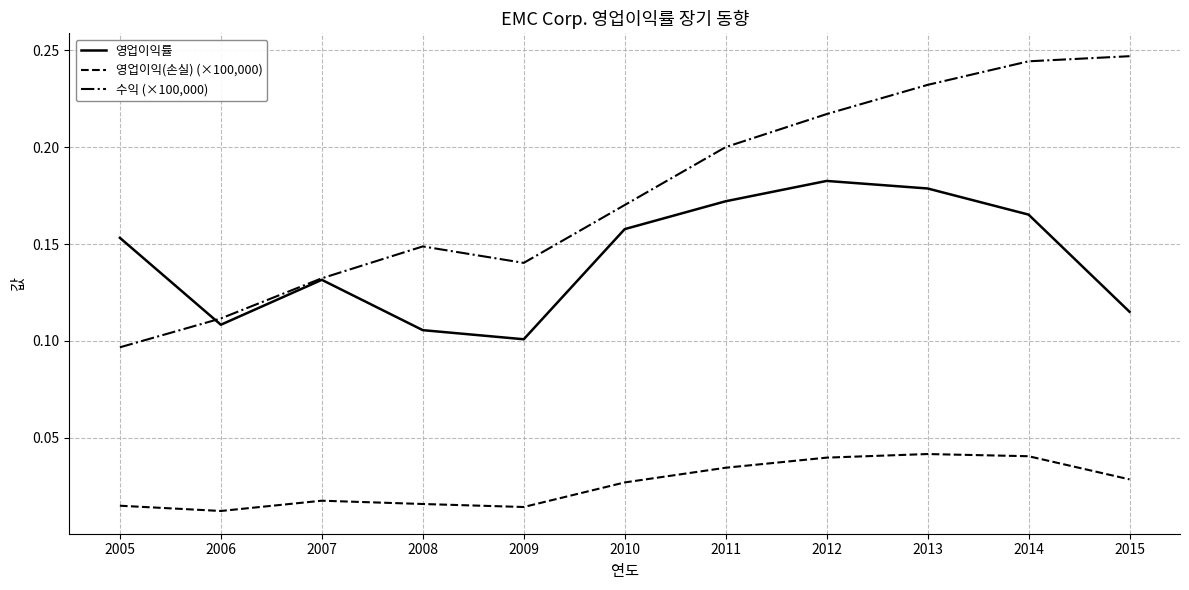

Where is 수익 (×100,000) nearest to the value 0?

2005